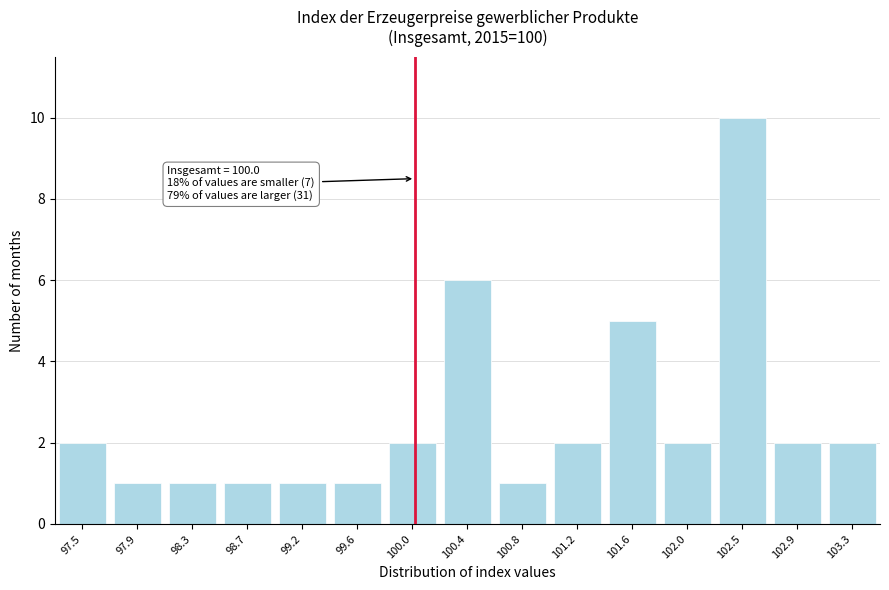

Reading left to right, what are all the values shown in this chart?

97.5=2	97.9=1	98.3=1	98.7=1	99.2=1	99.6=1	100.0=2	100.4=6	100.8=1	101.2=2	101.6=5	102.0=2	102.5=10	102.9=2	103.3=2